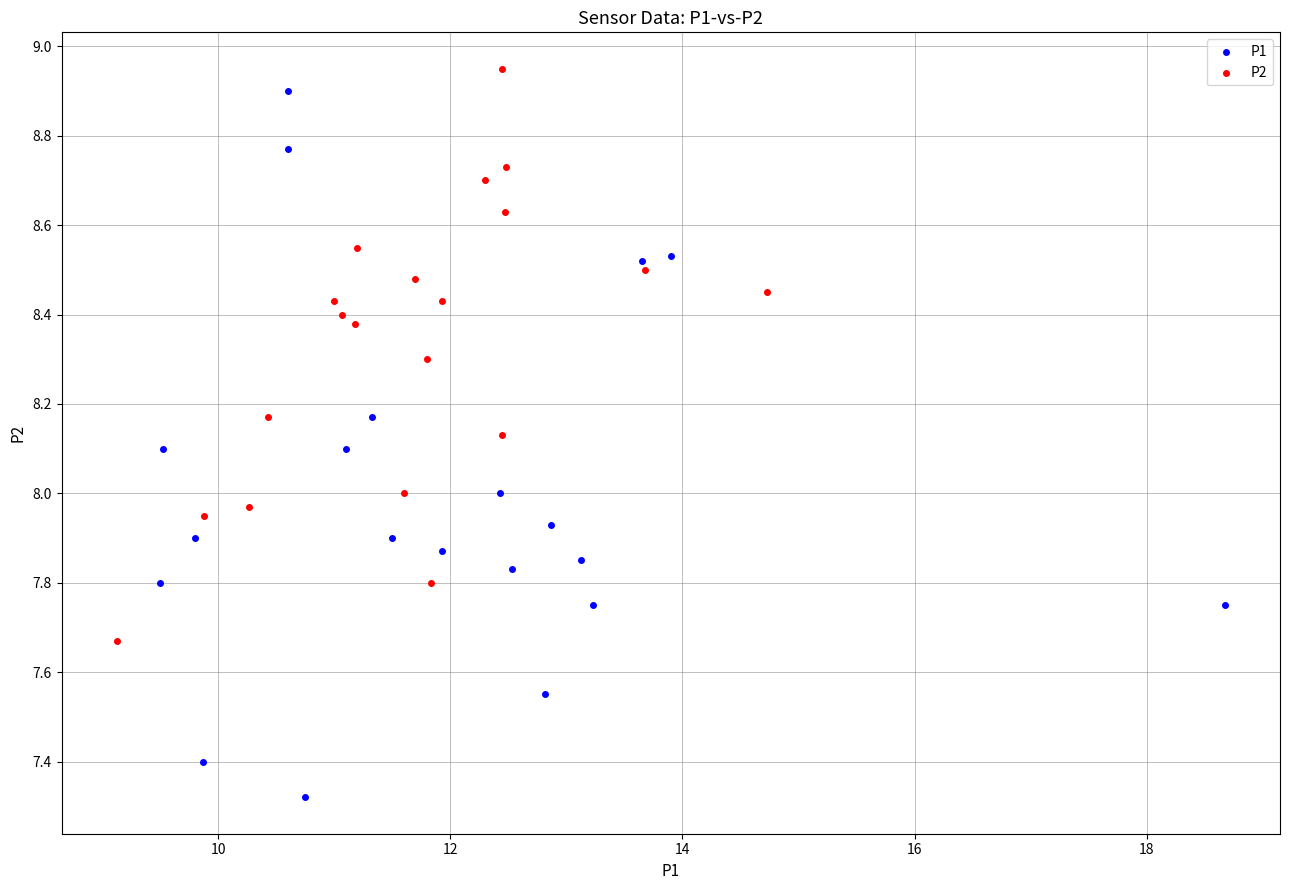

What are all the series names shown in the legend?

P1, P2